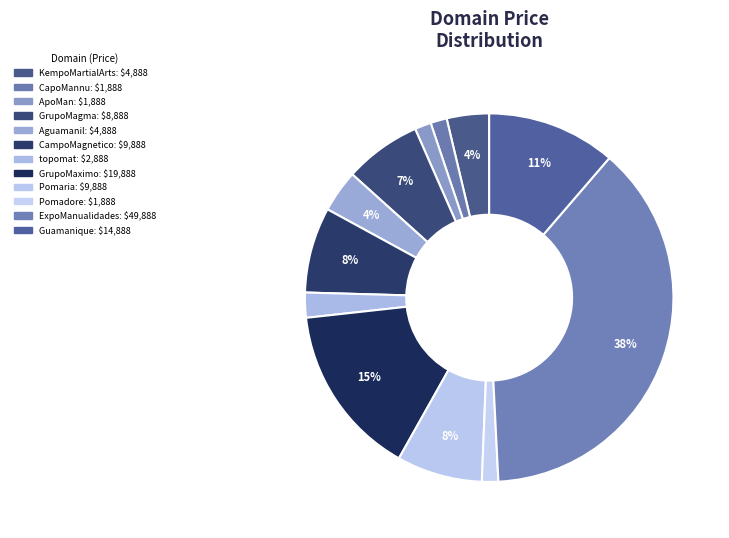

How many slices are in this pie chart?

12